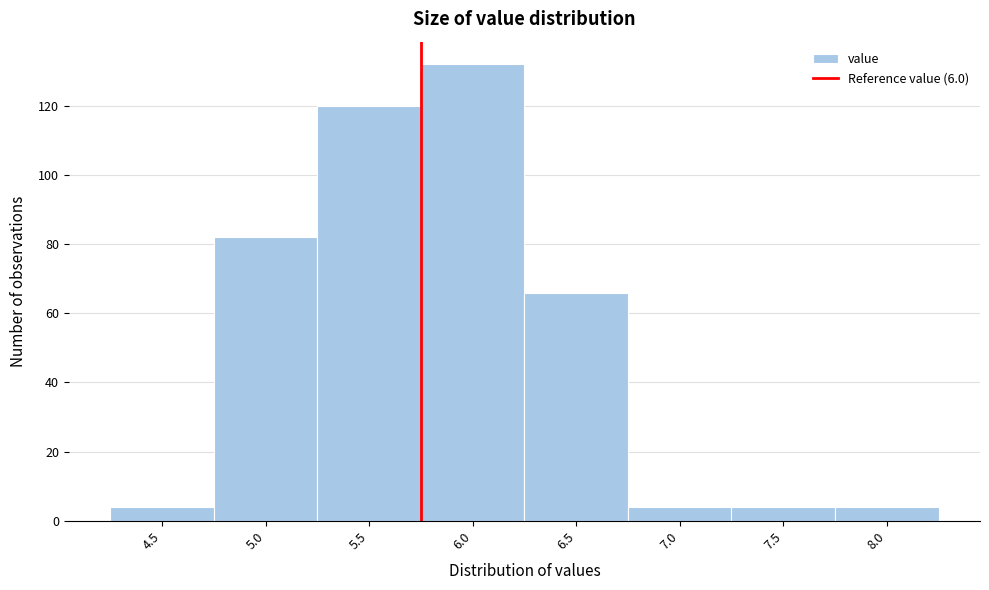

Reading right to left, extract all data points from this chart.

8.0=4	7.5=4	7.0=4	6.5=66	6.0=132	5.5=120	5.0=82	4.5=4